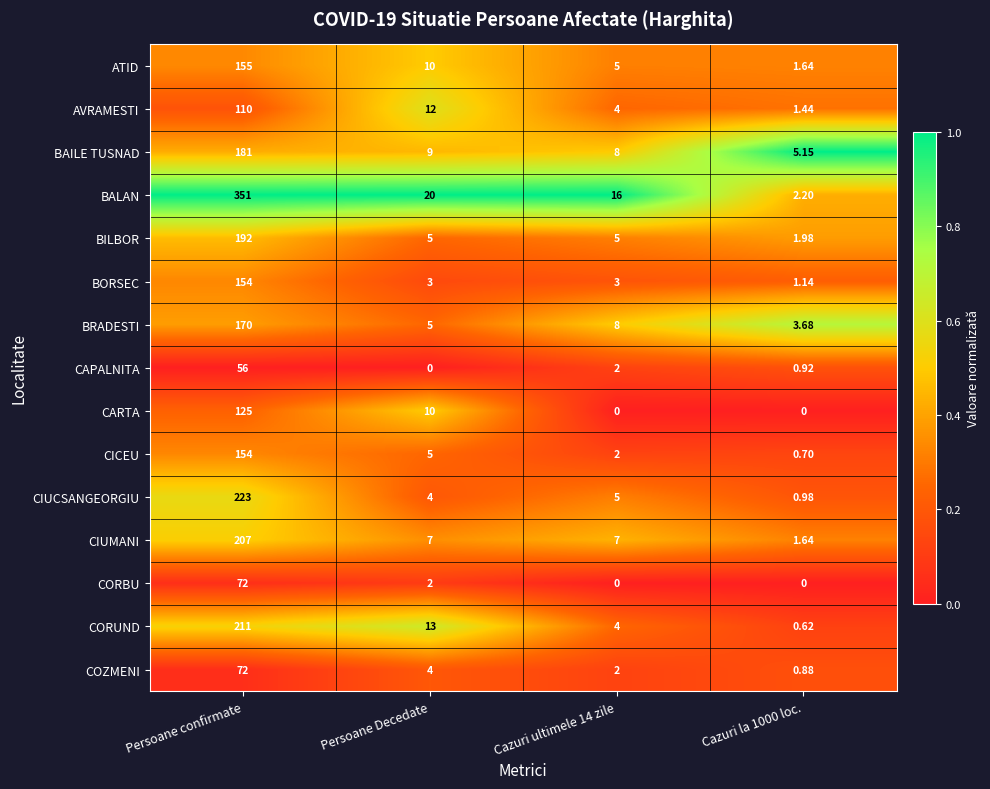

Which category has the highest value in the CICEU series?

Persoane confirmate